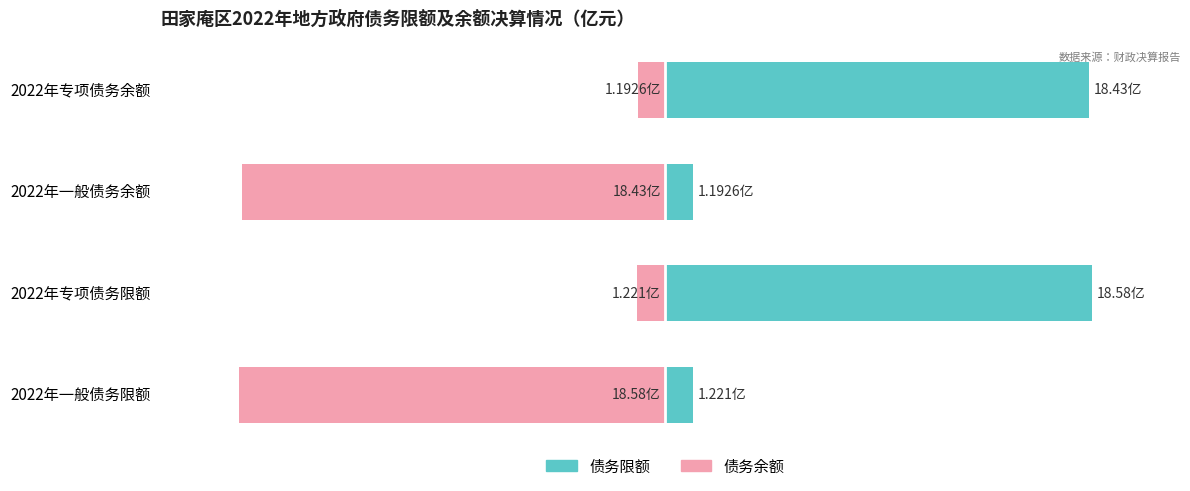

The 债务余额 series shows -18.4 at 2022年一般债务余额. True or false?

True